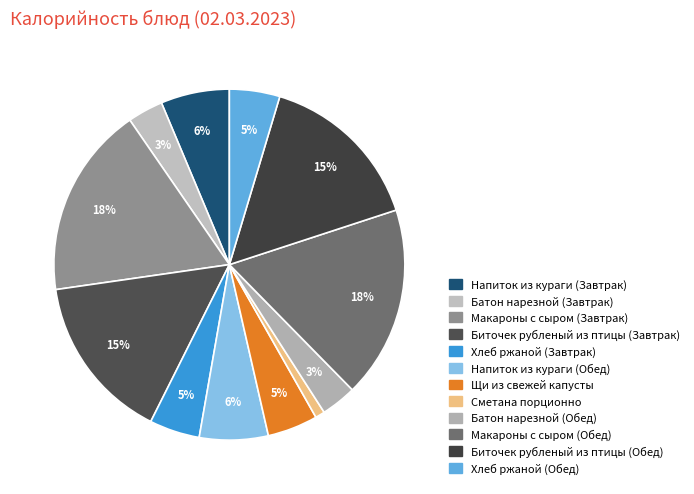

Rank the categories by value from highest to lowest.

Макароны с сыром (Завтрак), Макароны с сыром (Обед), Биточек рубленый из птицы (Завтрак), Биточек рубленый из птицы (Обед), Напиток из кураги (Завтрак), Напиток из кураги (Обед), Хлеб ржаной (Завтрак), Щи из свежей капусты, Хлеб ржаной (Обед), Батон нарезной (Завтрак), Батон нарезной (Обед), Сметана порционно